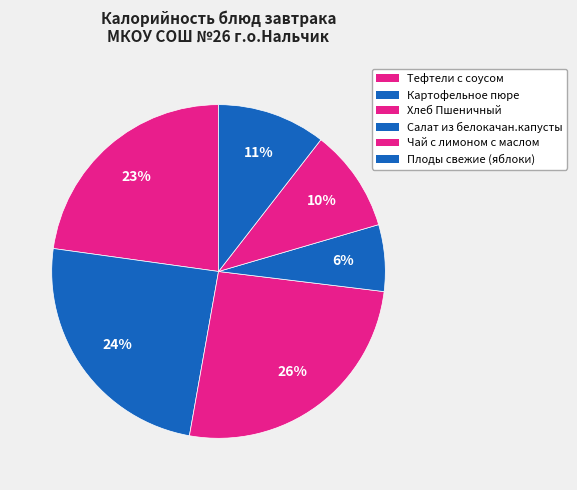

How many slices are in this pie chart?

6